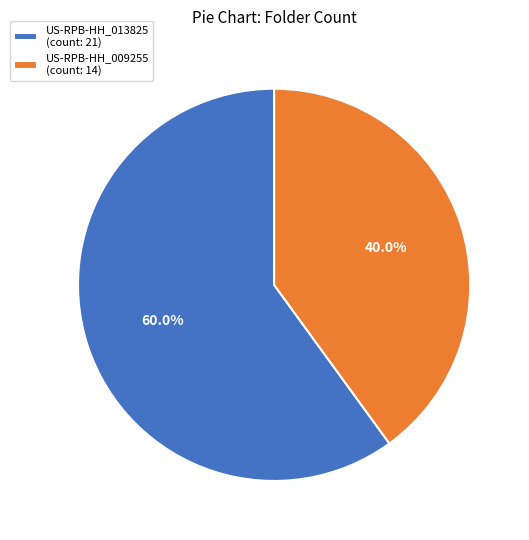

Rank the categories by value from highest to lowest.

US-RPB-HH_013825, US-RPB-HH_009255